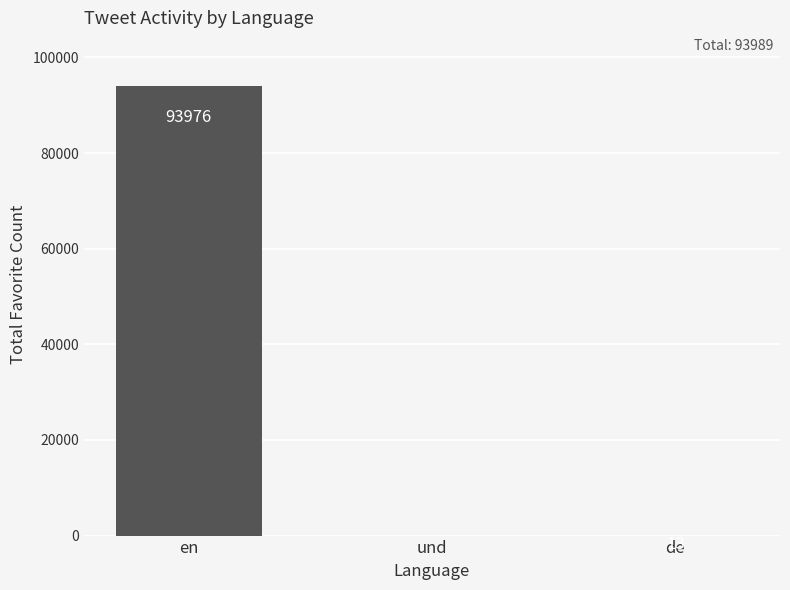

True or false: the data shows 43715 at en.

False